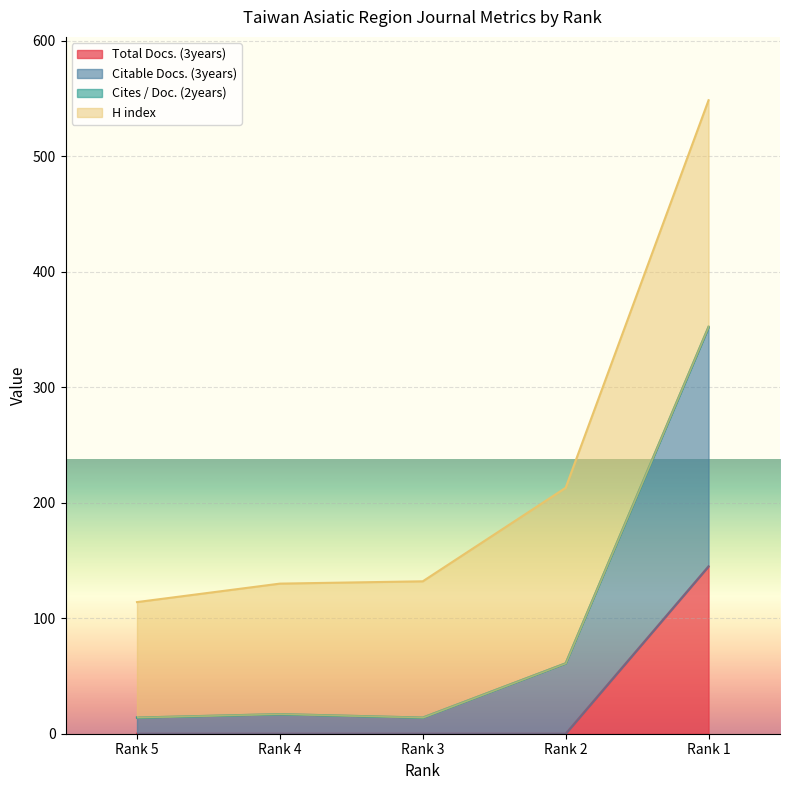

At how many categories does at least one series exceed 70?

5